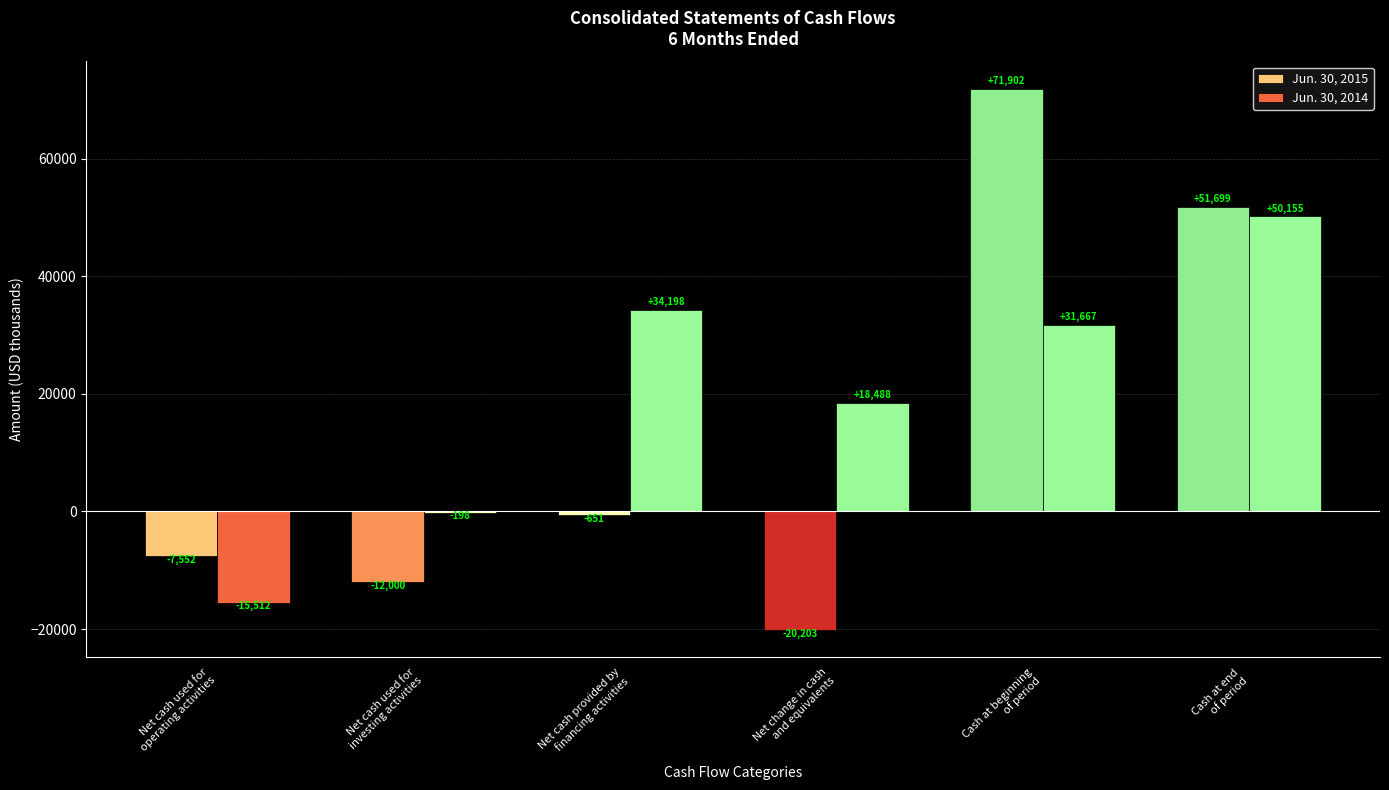

Which series has the largest total across all categories?

Jun. 30, 2014